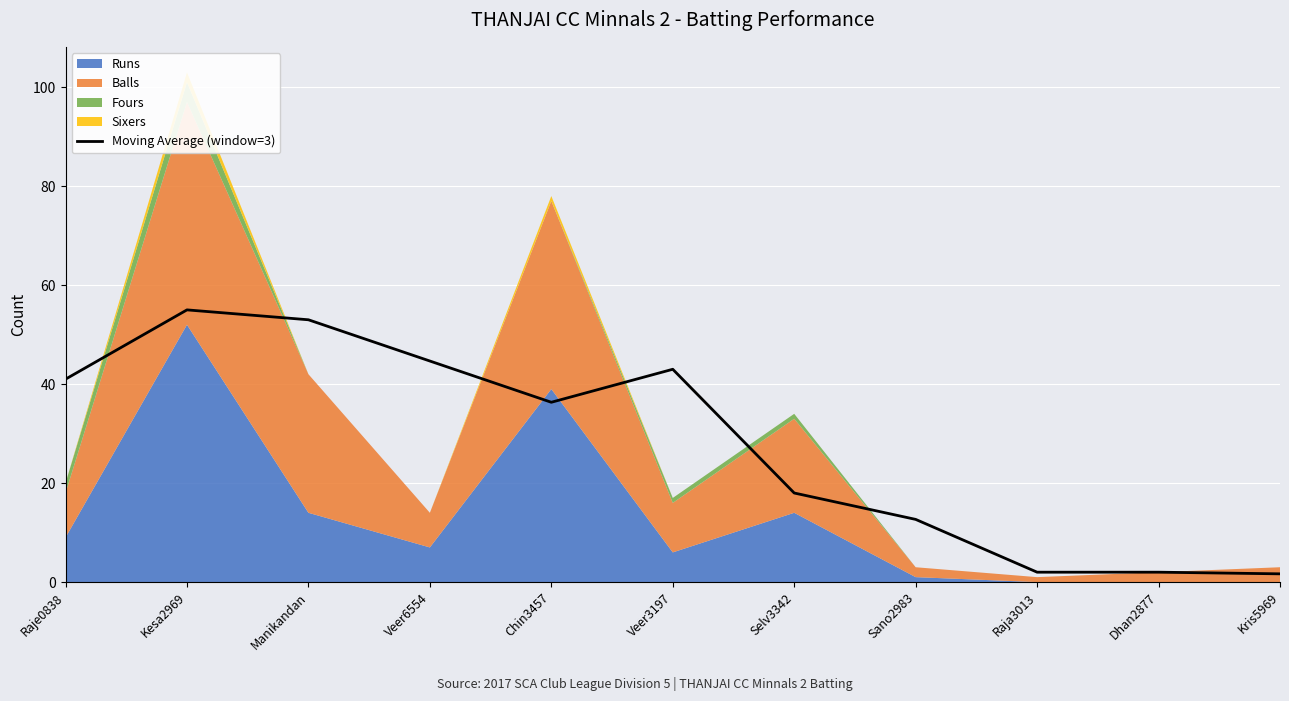

The chart shows a value of 1.7 at Kris5969. True or false?

True